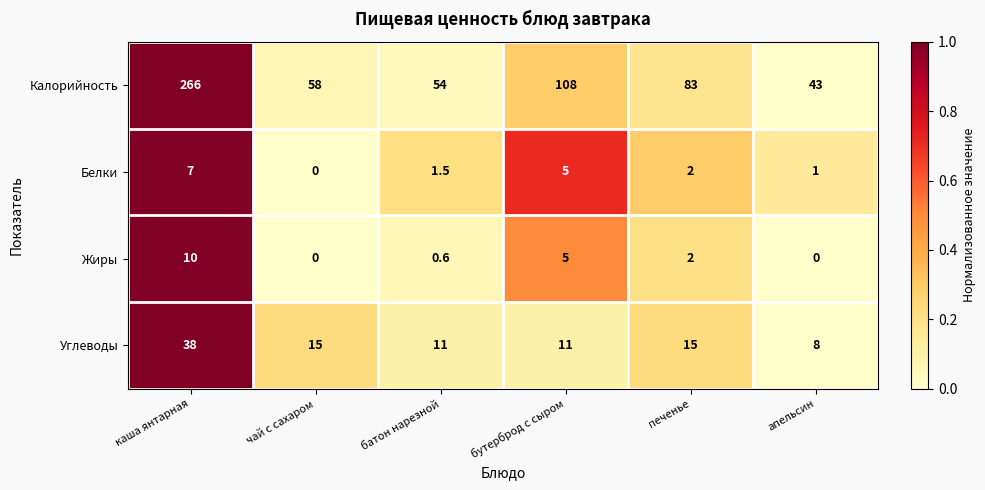

Reading right to left, list all the values displayed in this chart.

Калорийность: апельсин=43.0	печенье=83.0	бутерброд с сыром=108.0	батон нарезной=54.0	чай с сахаром=58.0	каша янтарная=266.0
Белки: апельсин=1.0	печенье=2.0	бутерброд с сыром=5.0	батон нарезной=1.5	чай с сахаром=0.0	каша янтарная=7.0
Жиры: апельсин=0.0	печенье=2.0	бутерброд с сыром=5.0	батон нарезной=0.6	чай с сахаром=0.0	каша янтарная=10.0
Углеводы: апельсин=8.0	печенье=15.0	бутерброд с сыром=11.0	батон нарезной=11.0	чай с сахаром=15.0	каша янтарная=38.0